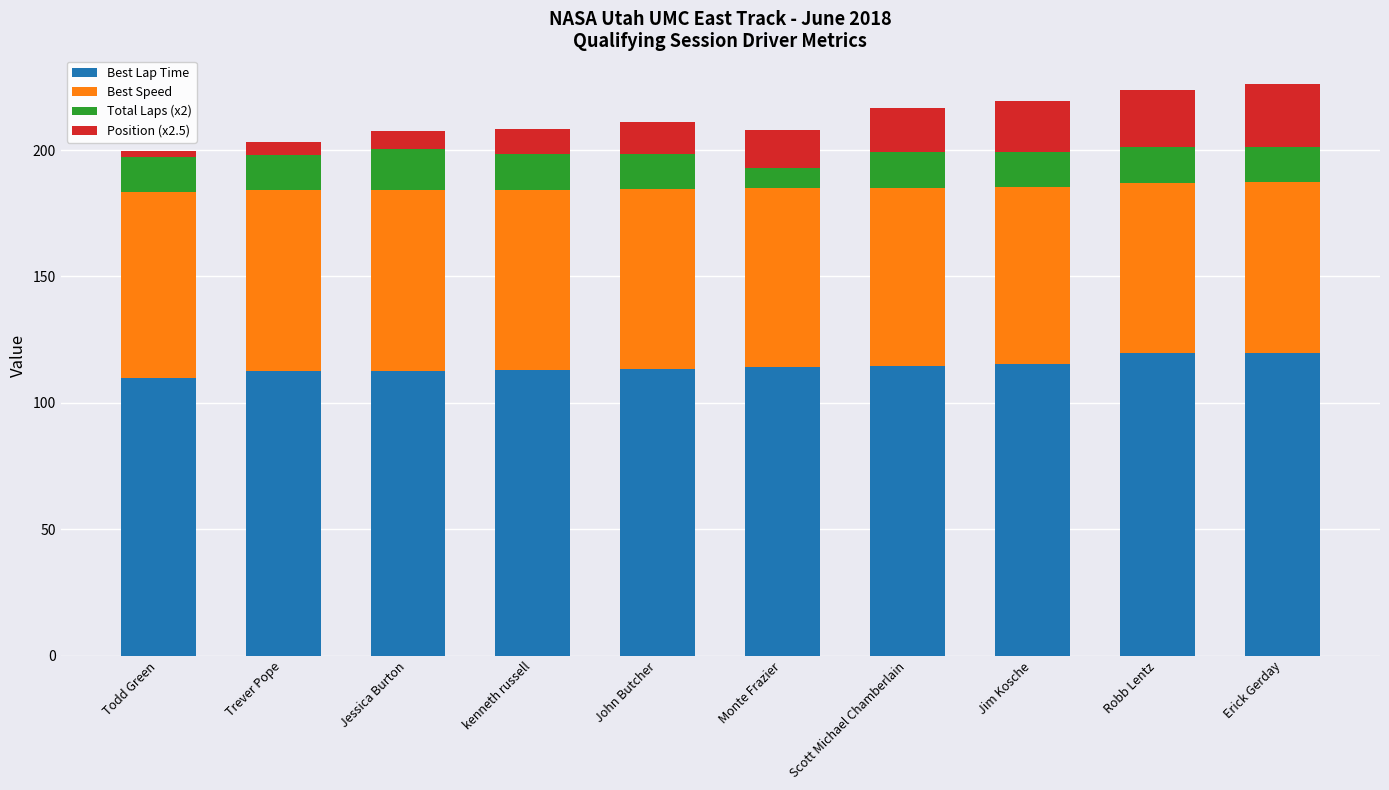

What is the highest value of the Best Lap Time series?

119.9